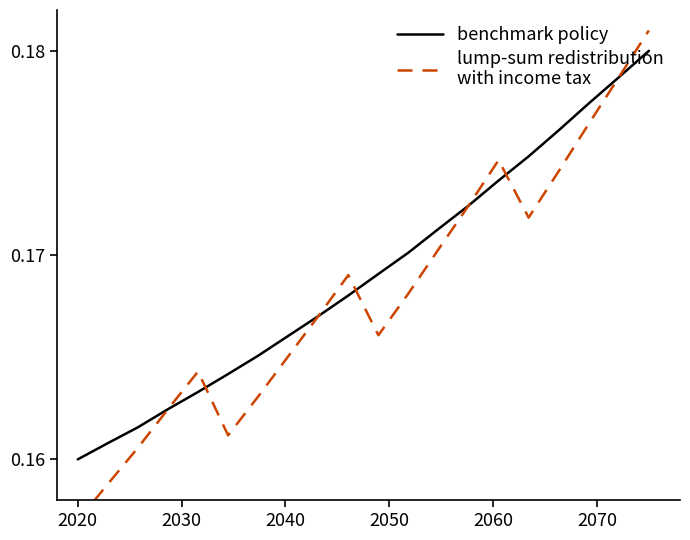

Is this an area chart (filled region under the line)?

No